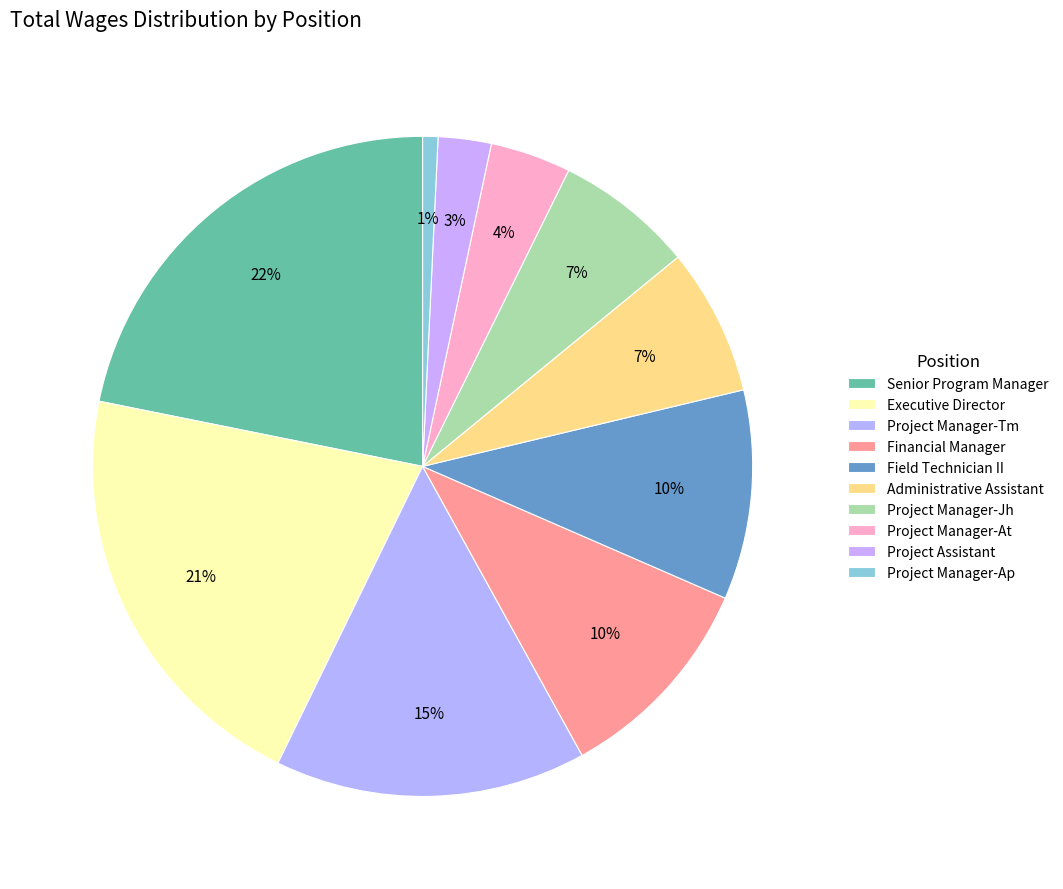

Count the number of slices in the pie.

10